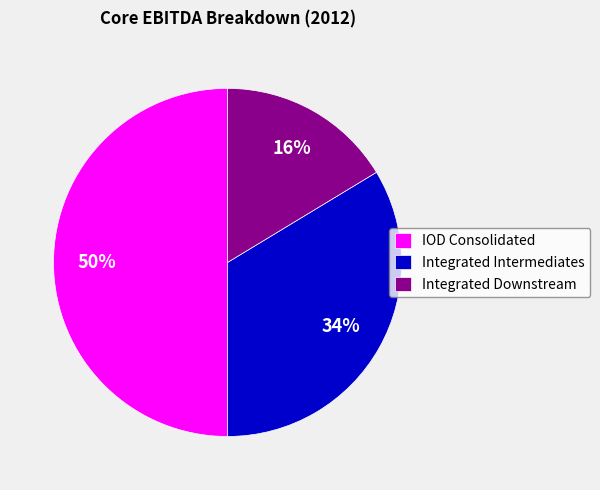

Is the sum of IOD Consolidated and Integrated Intermediates greater than half?

Yes